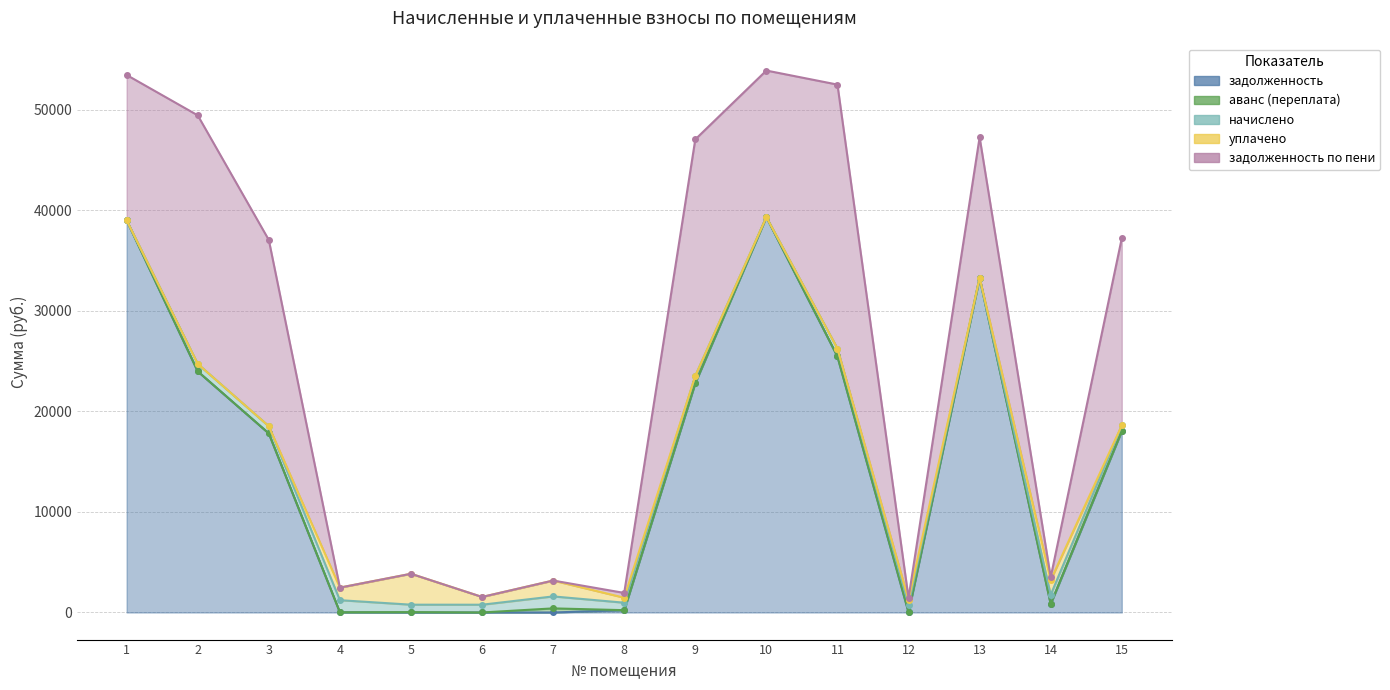

How many lines are shown in the chart?

5